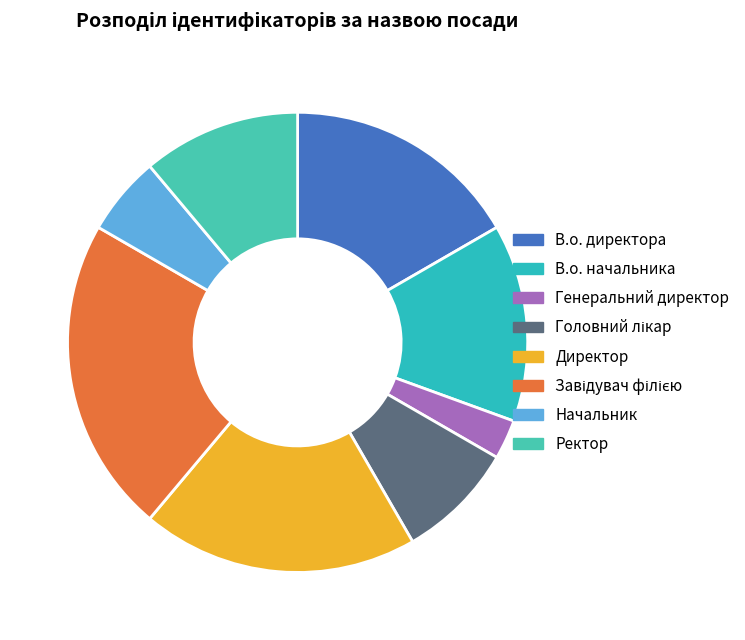

Does Ректор account for over 50% of the chart?

No